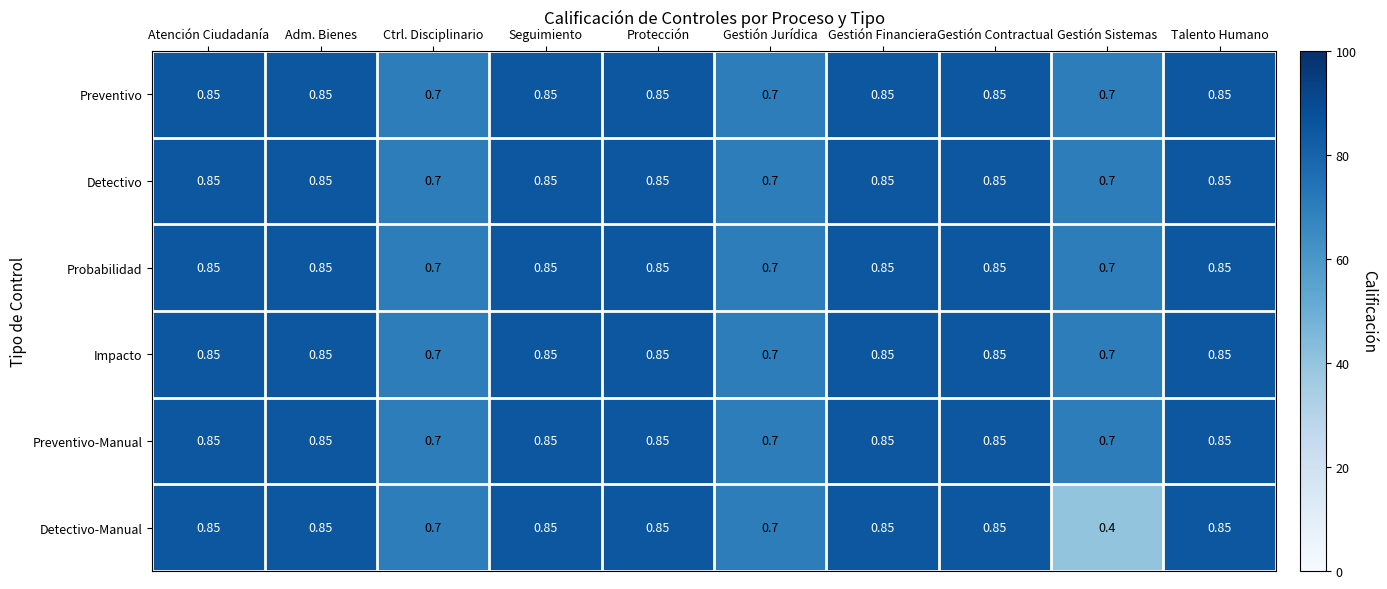

How many series are shown in this chart?

6